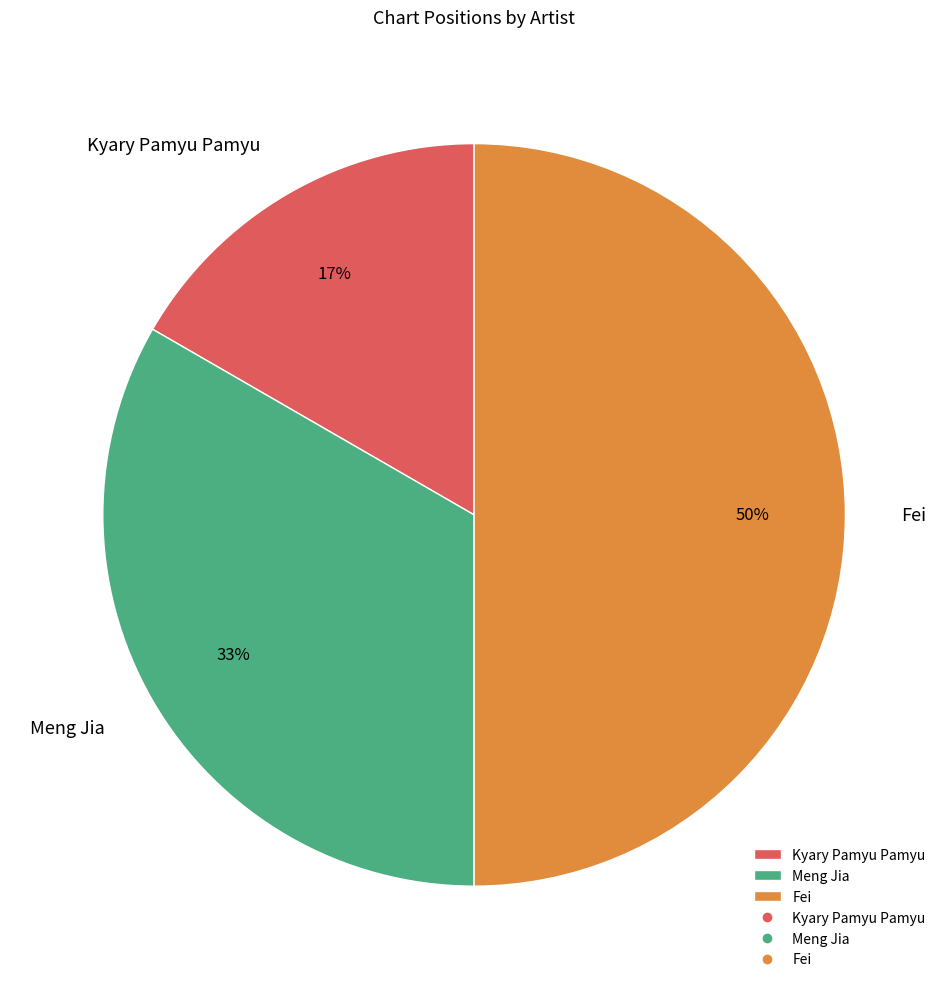

Do Fei and Kyary Pamyu Pamyu together represent more than half of the pie?

Yes